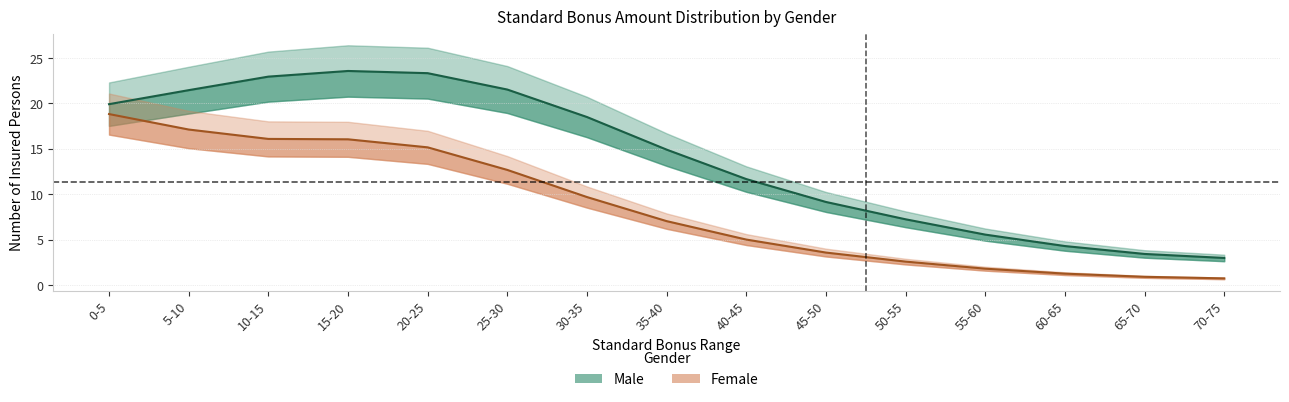

What is the total value across all series at 65-70?

4.3